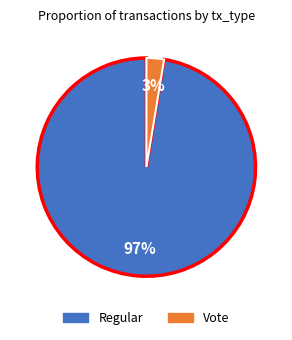

Which category accounts for the majority?

Regular